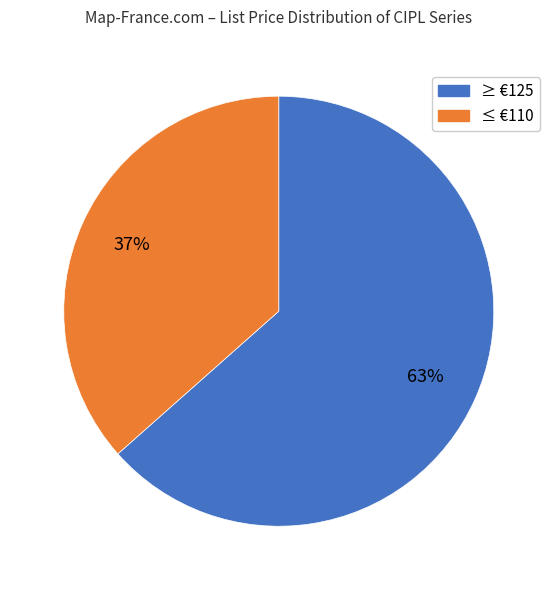

To the nearest percent, what is the average slice percentage?

50%